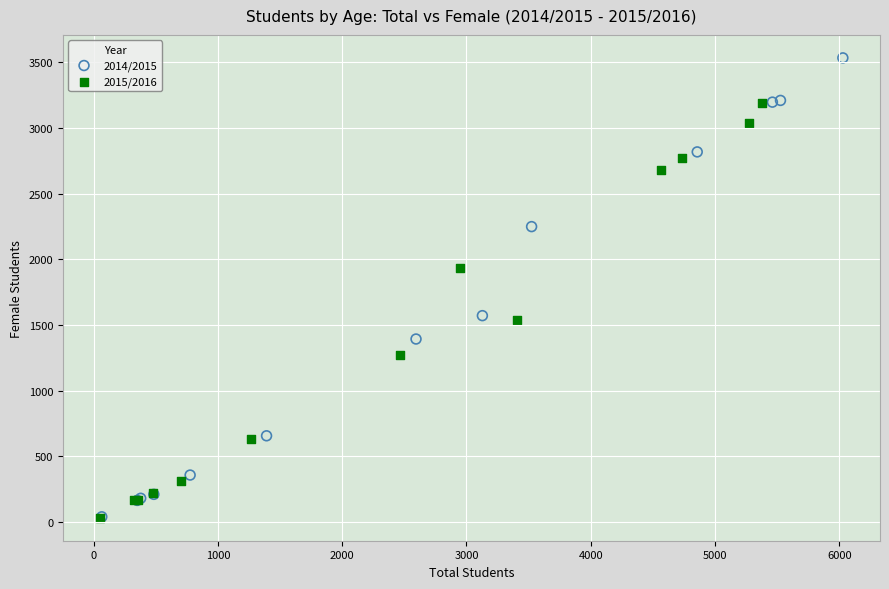

What are all the series names shown in the legend?

2014/2015, 2015/2016